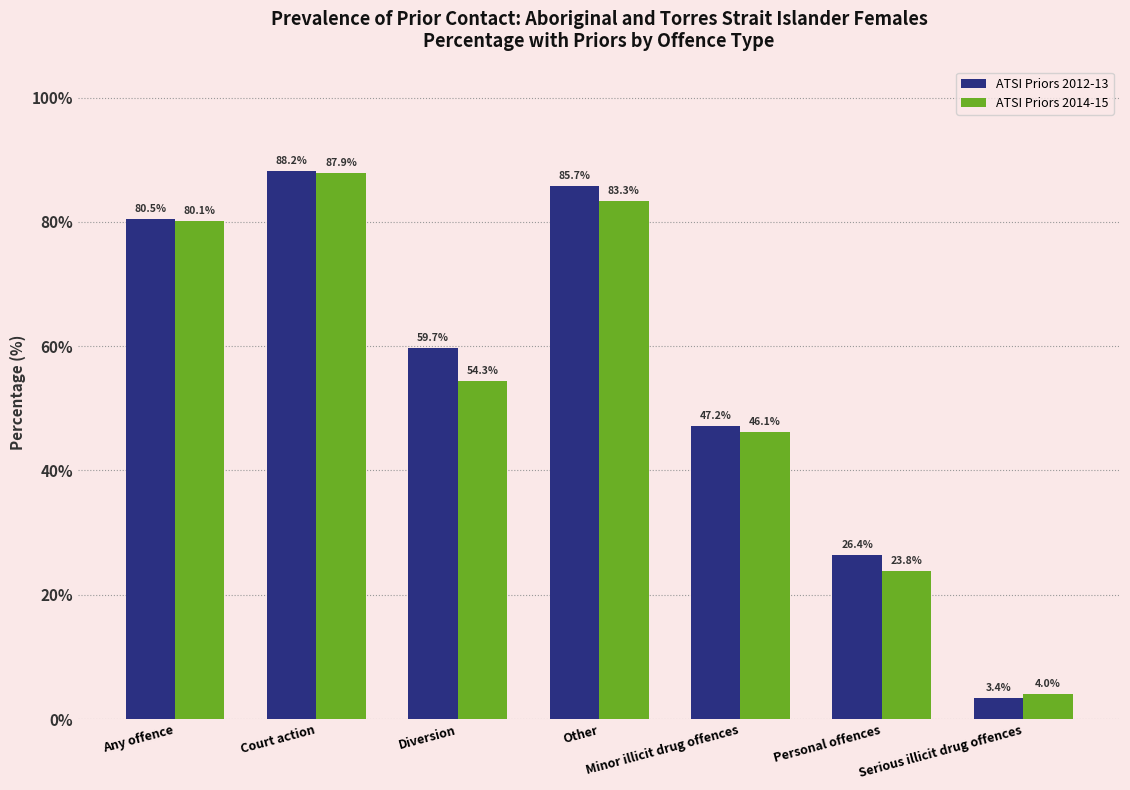

What is the label of the 3rd bar from the left?

Diversion